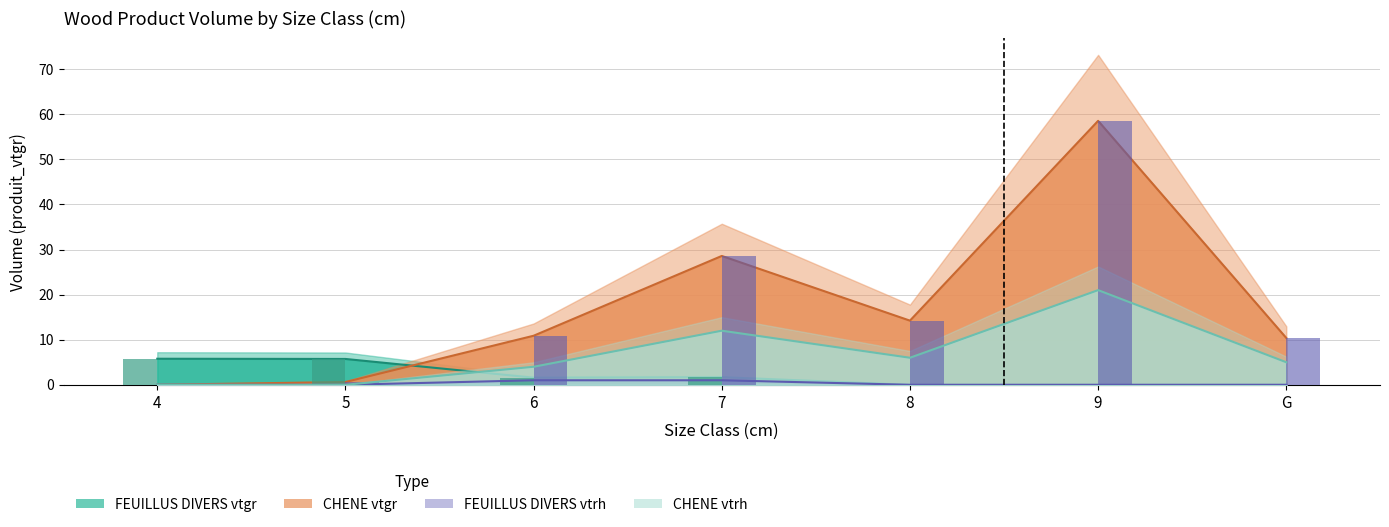

How many values in produit_vtrh (FEUILLUS DIVERS) are above zero?

2